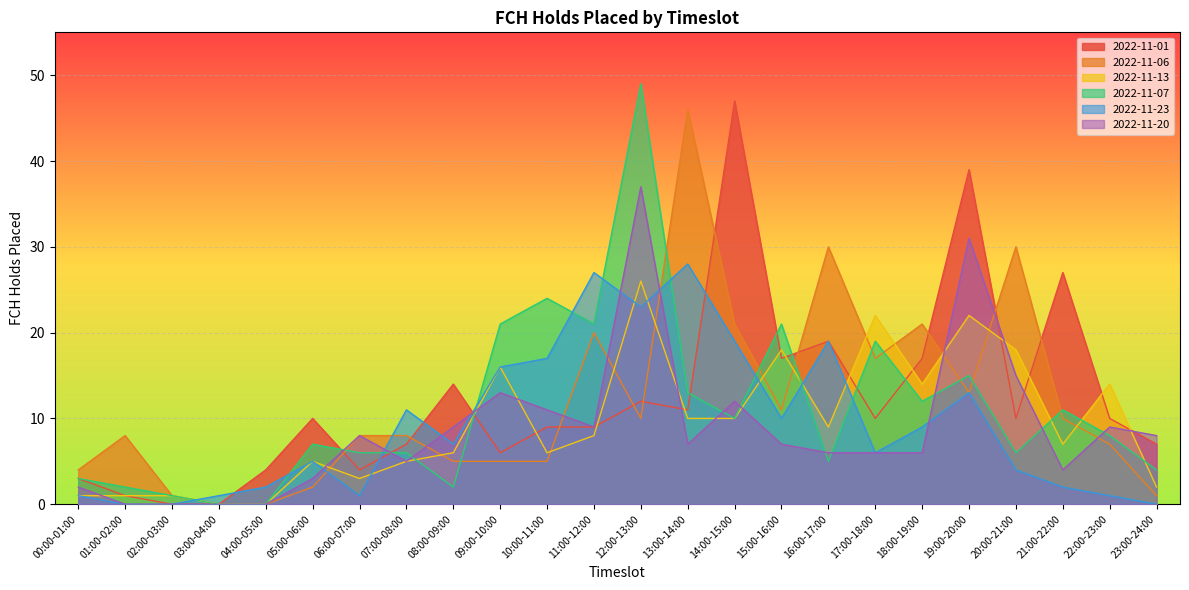

What is the label of the 2nd point from the left?

01:00-02:00